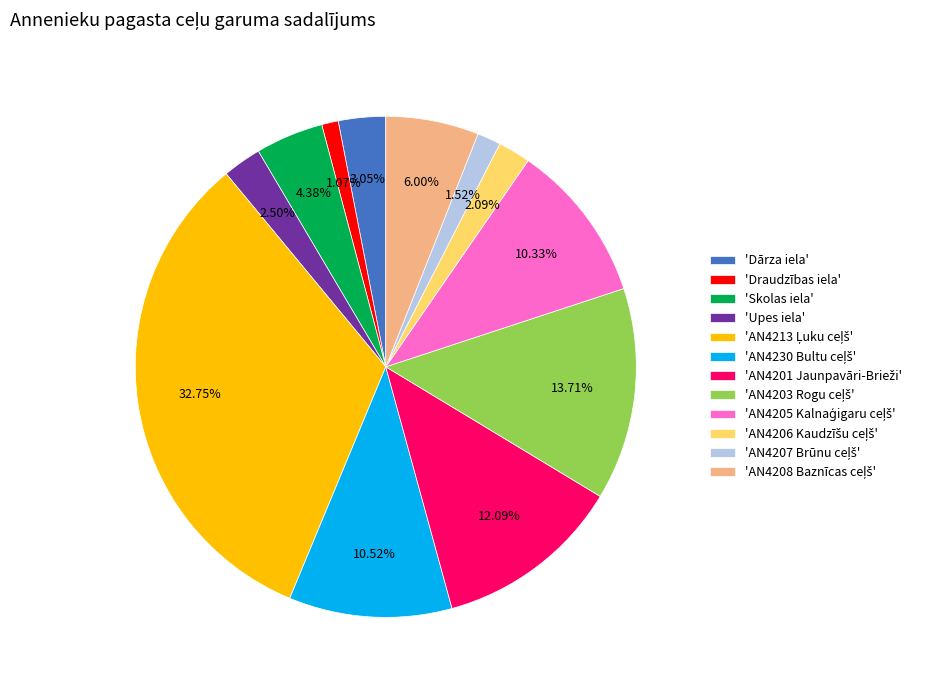

Does 'Upes iela' represent more than half of the total?

No